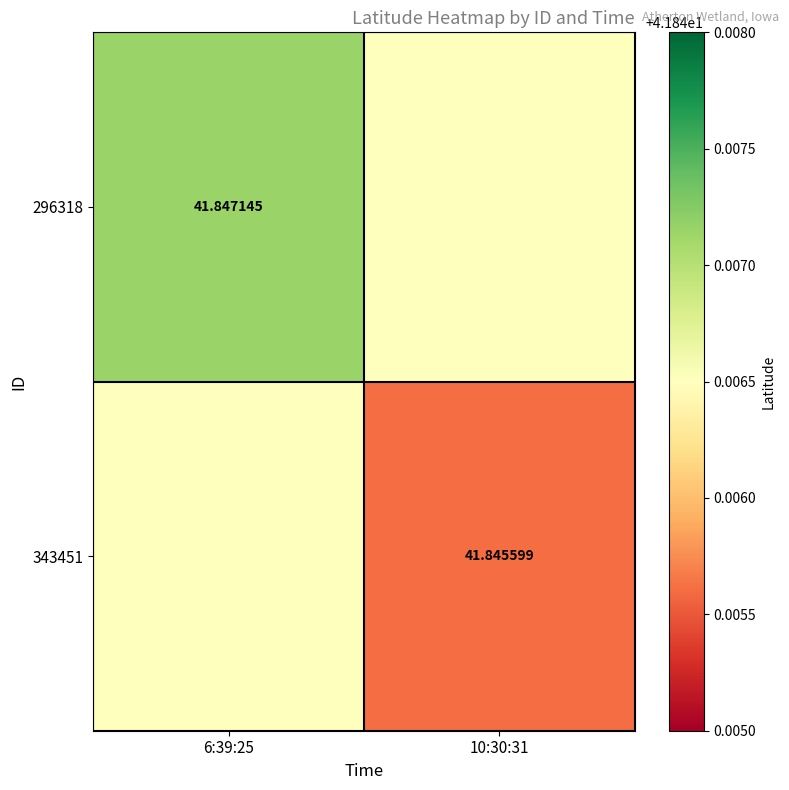

The value of 296318 at 10:30:31 is 12.5. True or false?

False